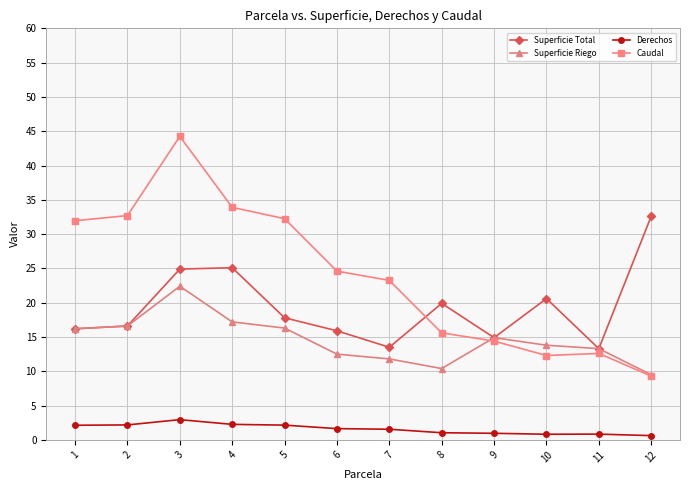

What is the spread (max minus min) of values at 5?

30.1